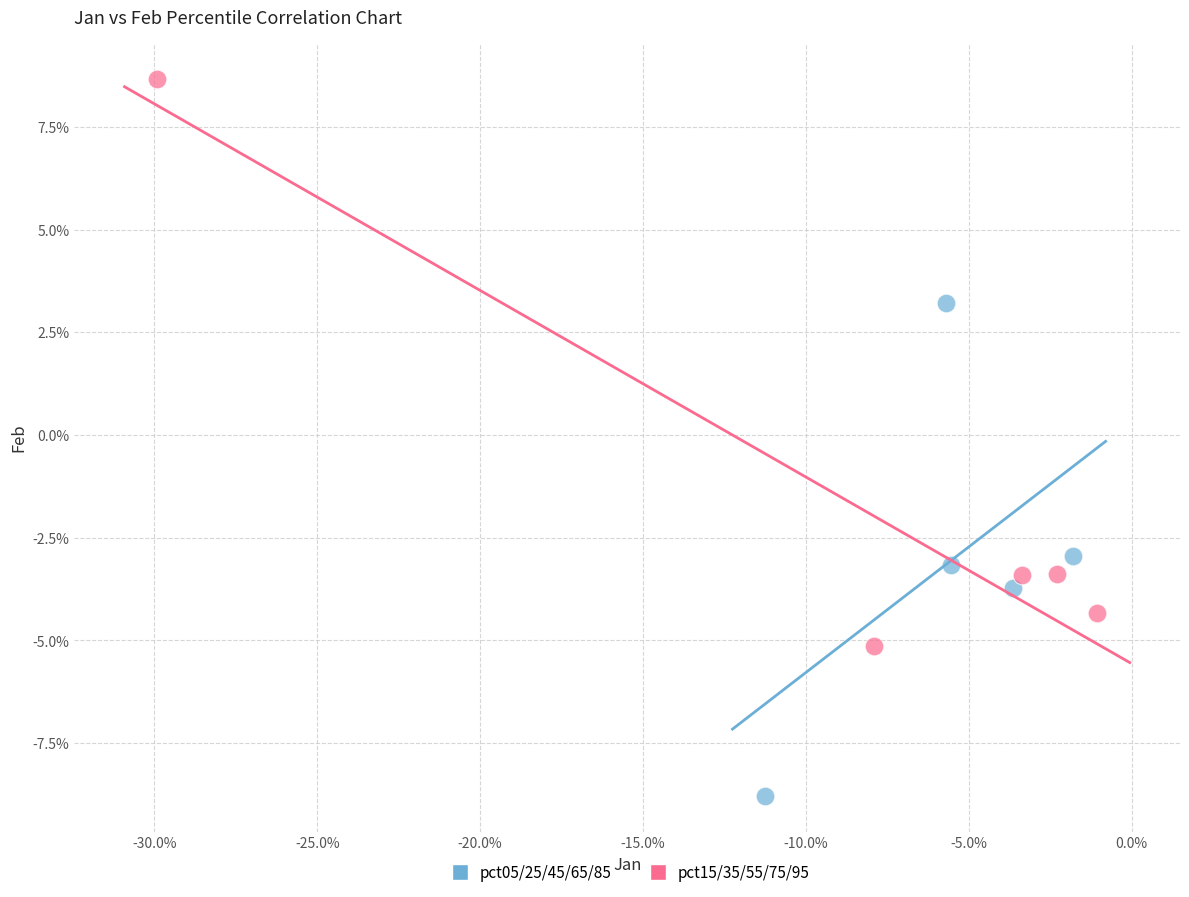

What are all the series names shown in the legend?

pct05/25/45/65/85, pct15/35/55/75/95